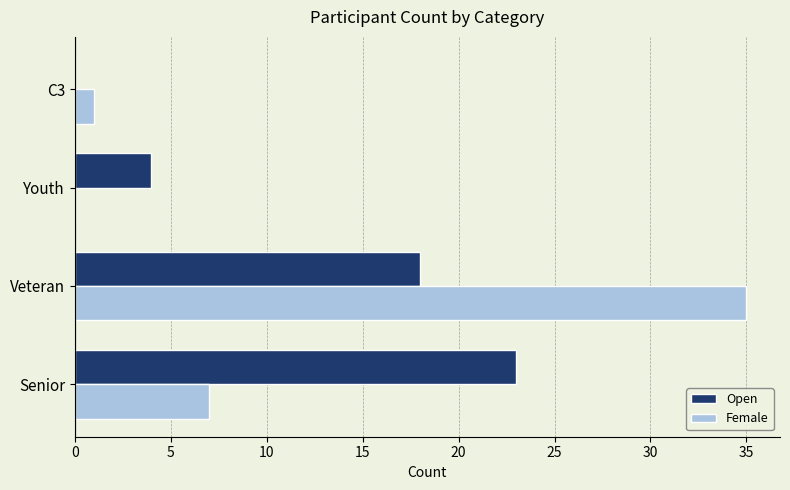

What is the highest value of the Female series?

35